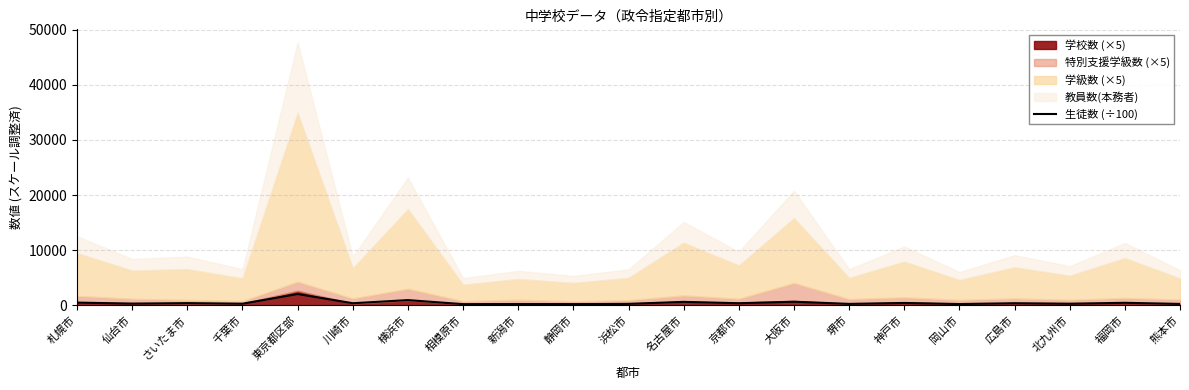

Read the value at 大阪市.

616.9